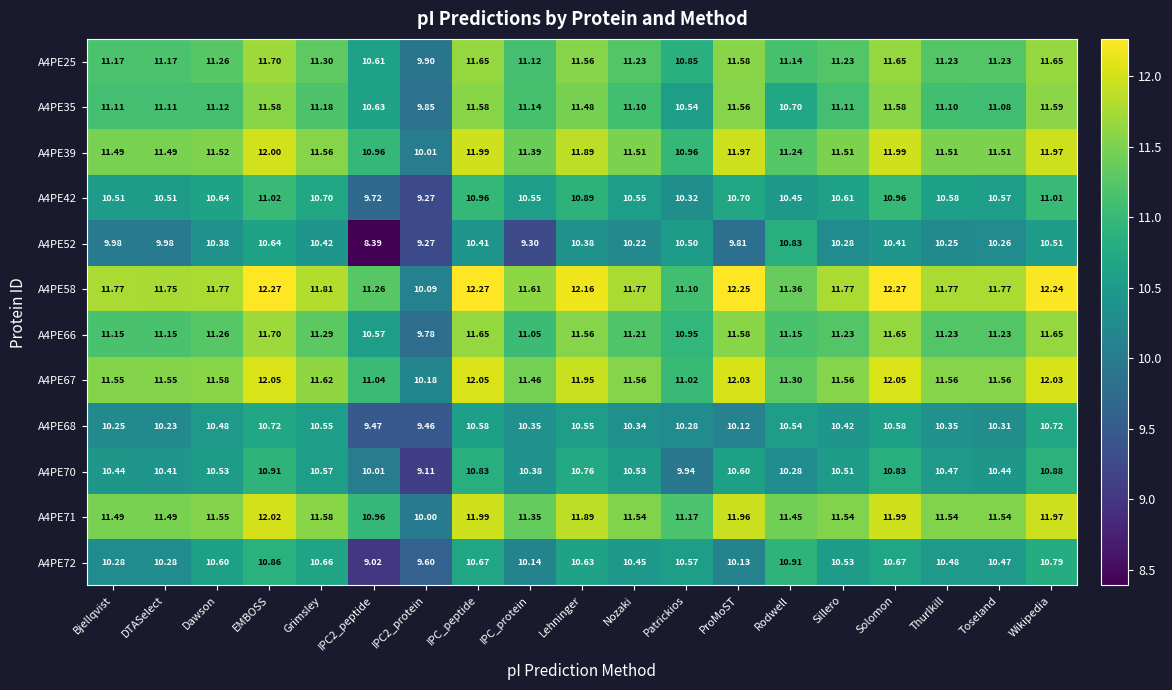

Which series changed the most between IPC_peptide and Thurlkill?

A4PE58